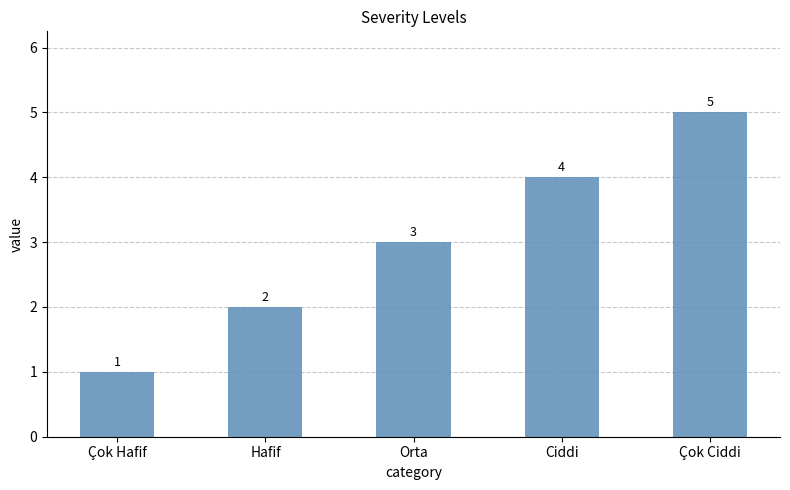

Rank the categories by value from lowest to highest.

Çok Hafif, Hafif, Orta, Ciddi, Çok Ciddi